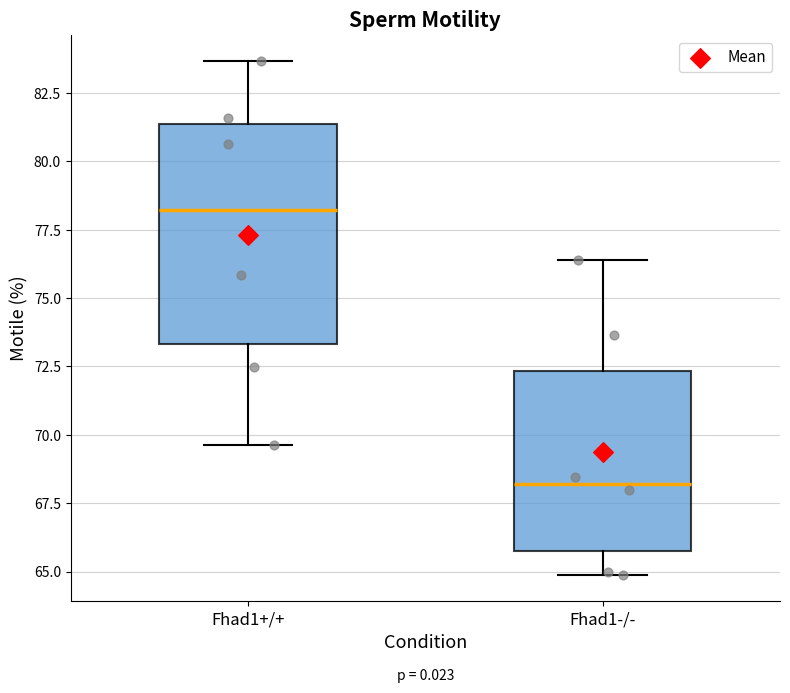

Which box is the tallest, from its lower edge to its upper edge?

Fhad1+/+